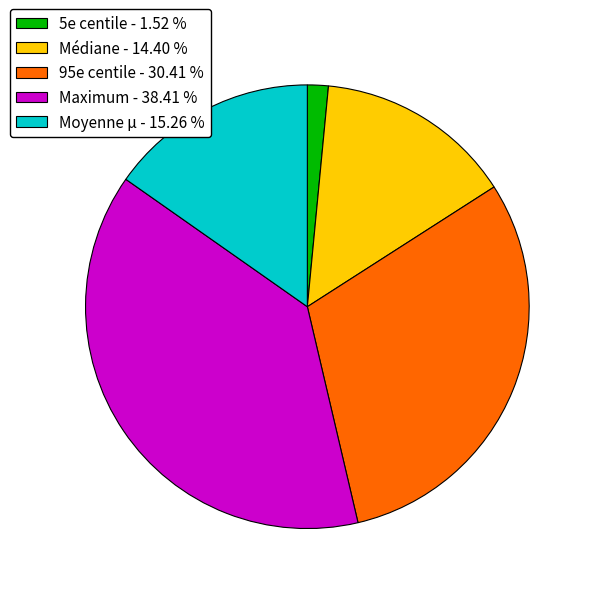

Count the number of slices in the pie.

5